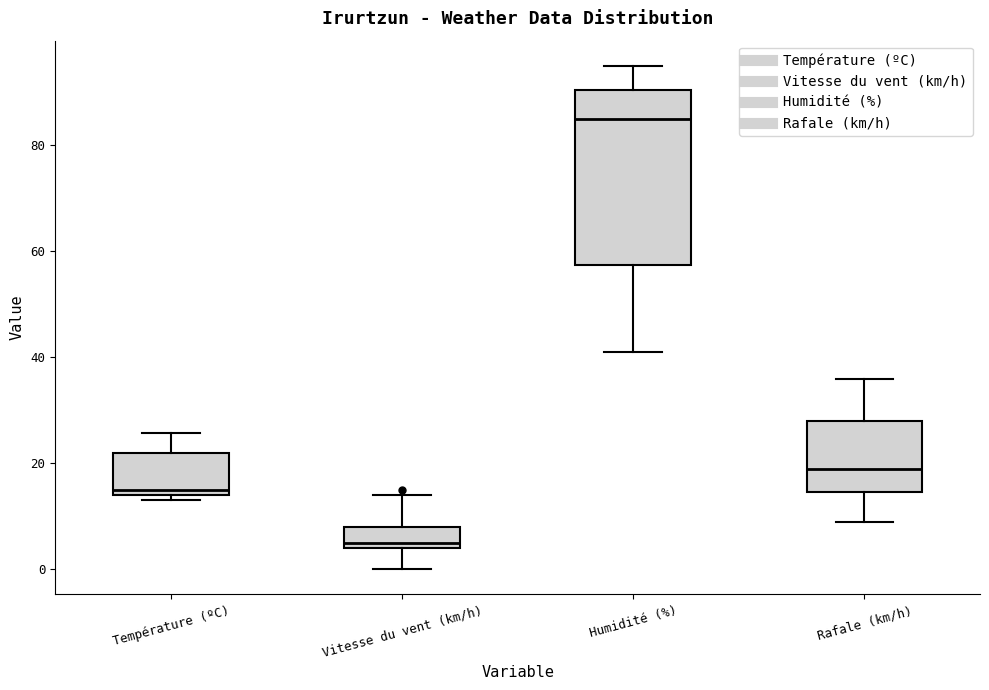

Which box's median line is the lowest?

Vitesse du vent (km/h)